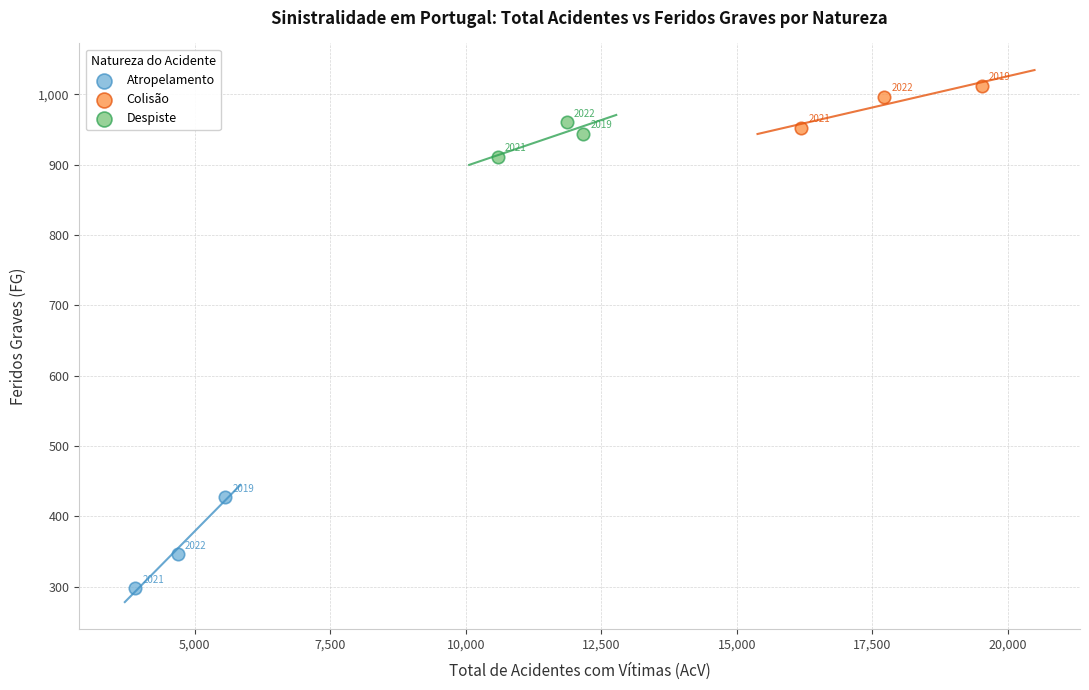

Which series reaches the minimum Y coordinate?

Atropelamento